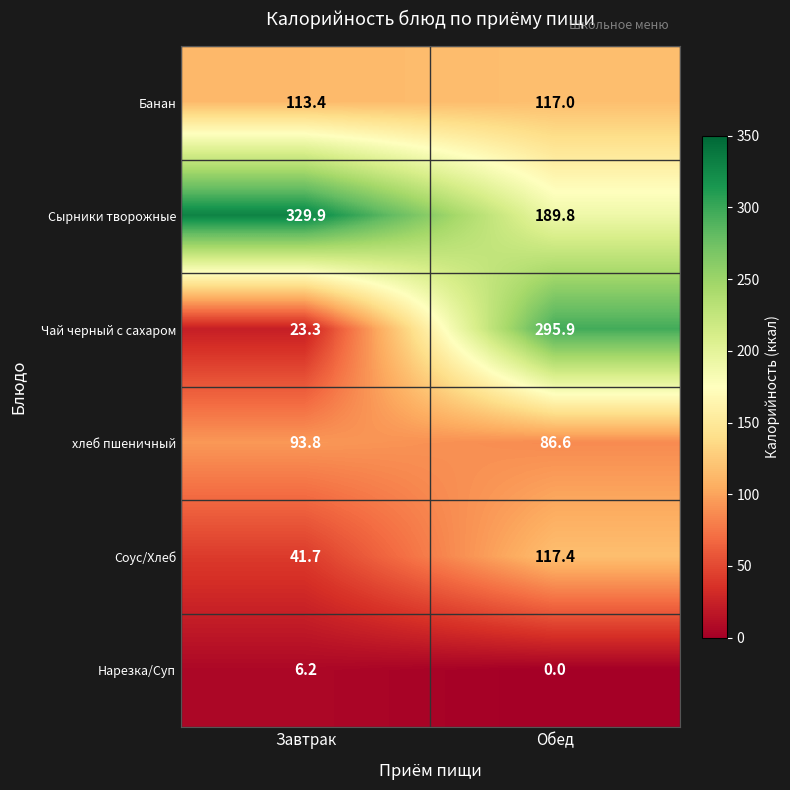

What is the average value of the Сырники творожные series?

259.9